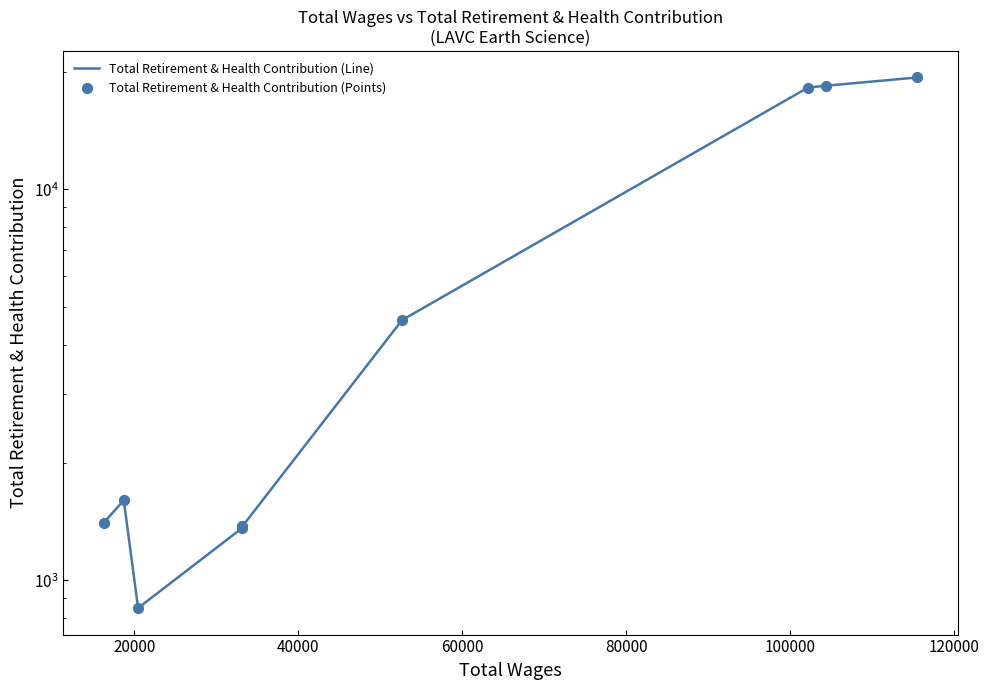

Which series has the largest total across all categories?

Total Retirement & Health Contribution (Line)